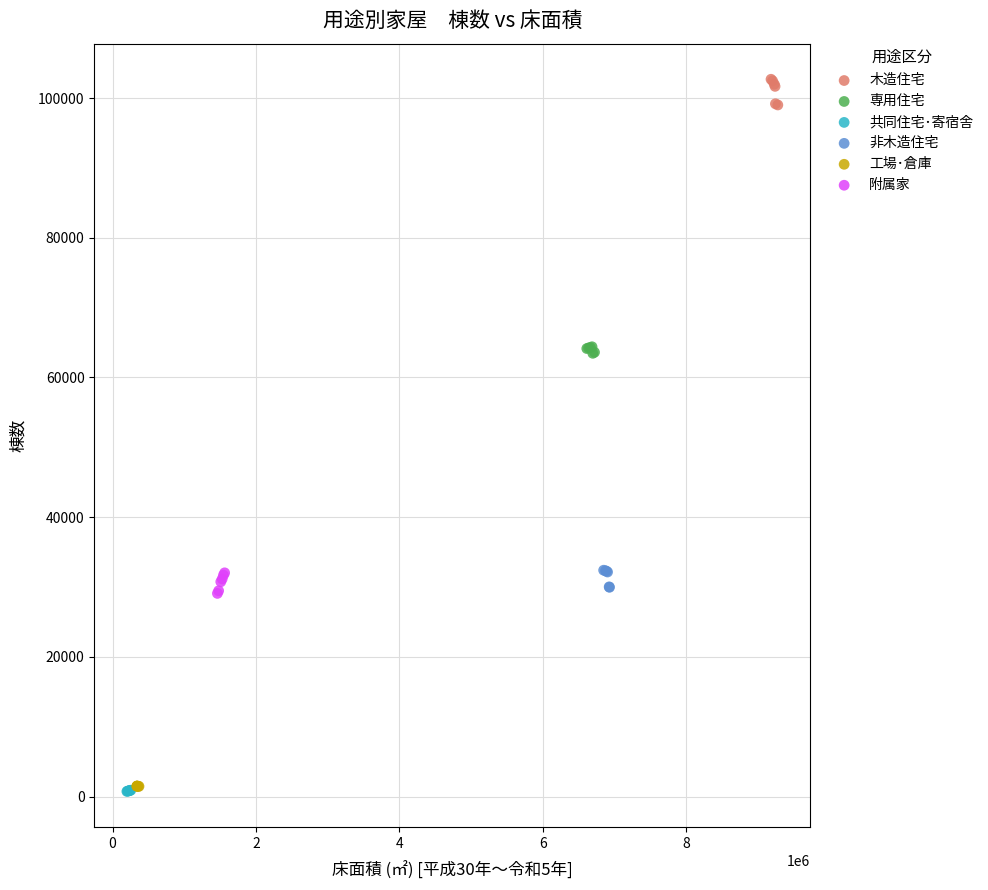

Which series contains the highest Y value?

木造住宅